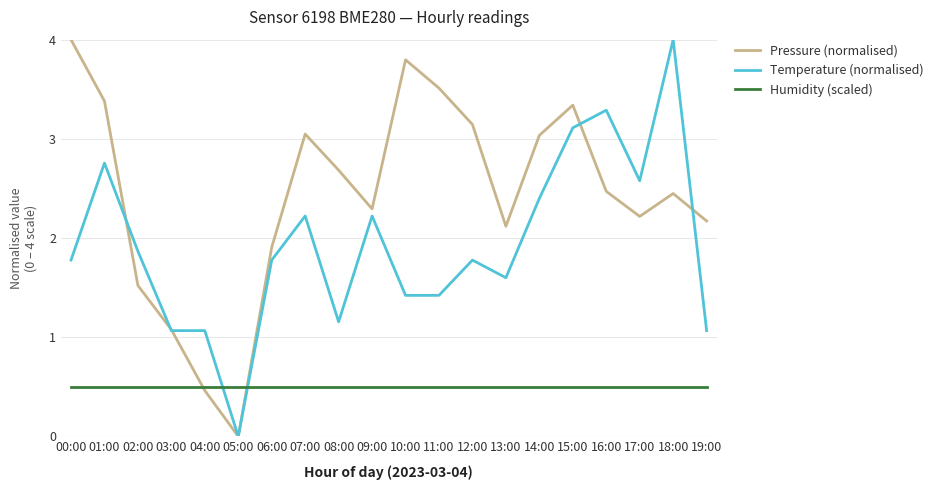

List the series in order of their overall mean, lowest first.

Humidity (scaled), Temperature (normalised), Pressure (normalised)